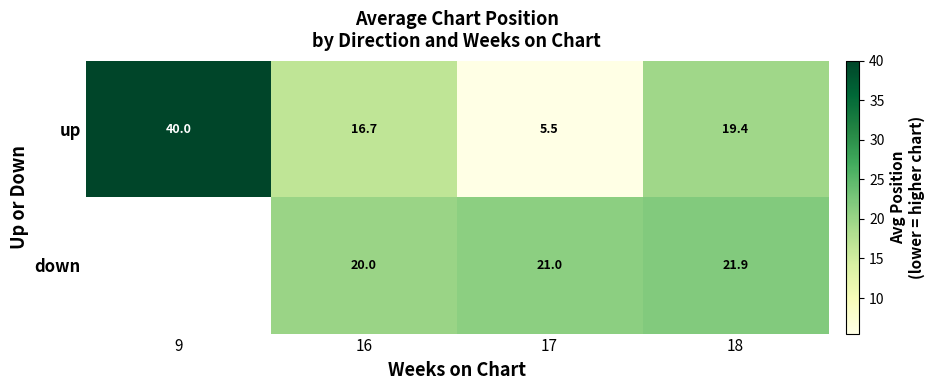

Read the up value at 16.

16.7